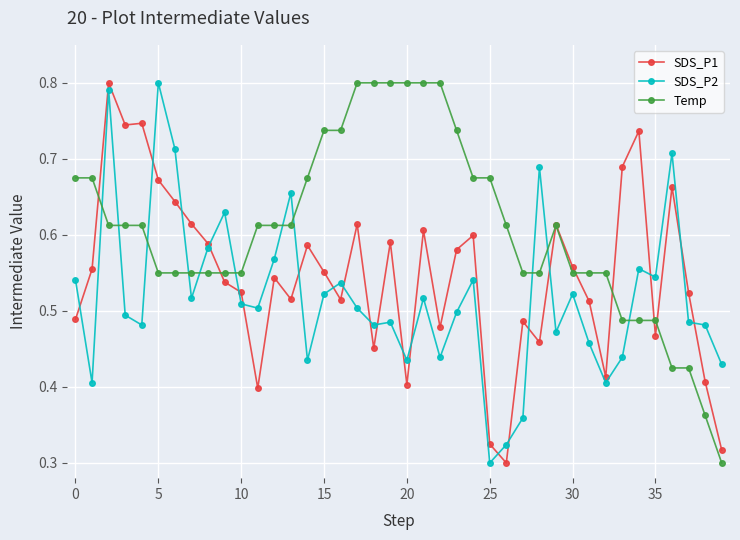

How many intersections are there between Temp and SDS_P2?

11